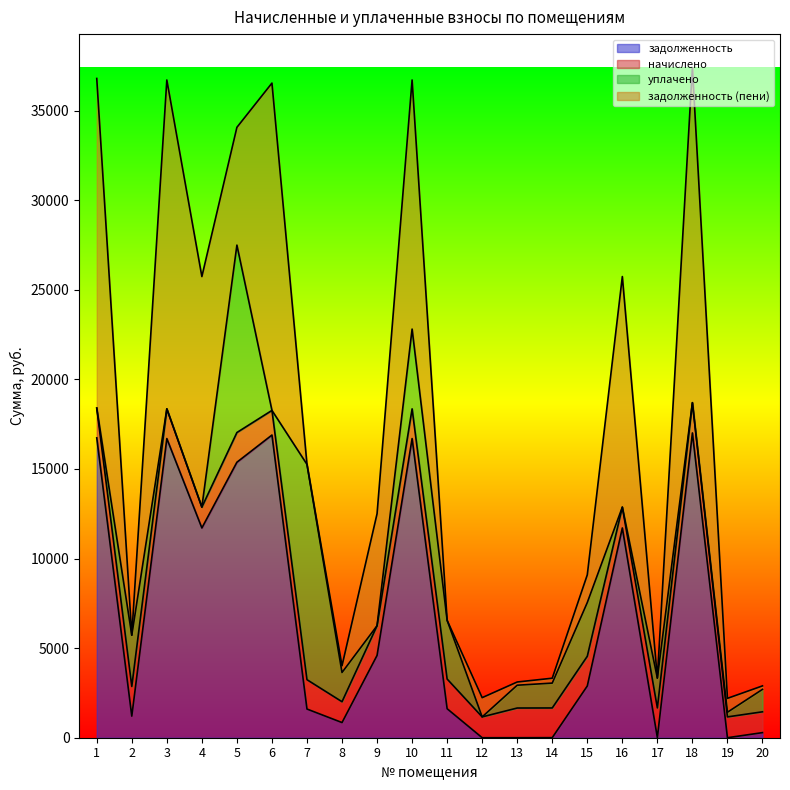

The уплачено series shows 2860.3 at 2. True or false?

True